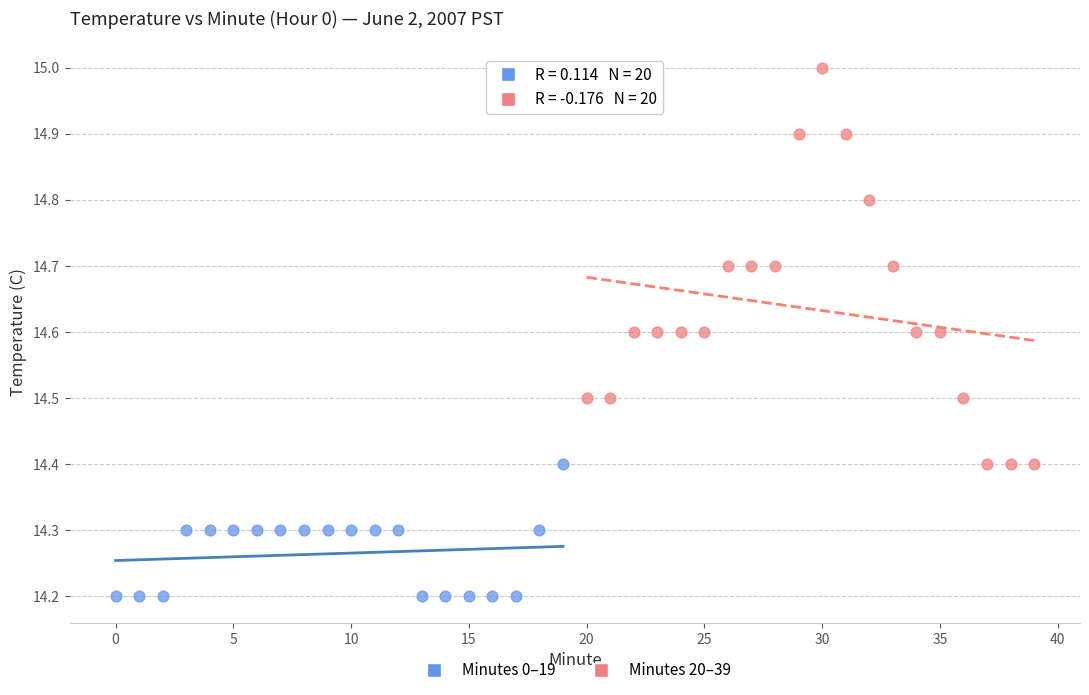

Which series has the largest Y range (max minus min)?

Minutes 20–39